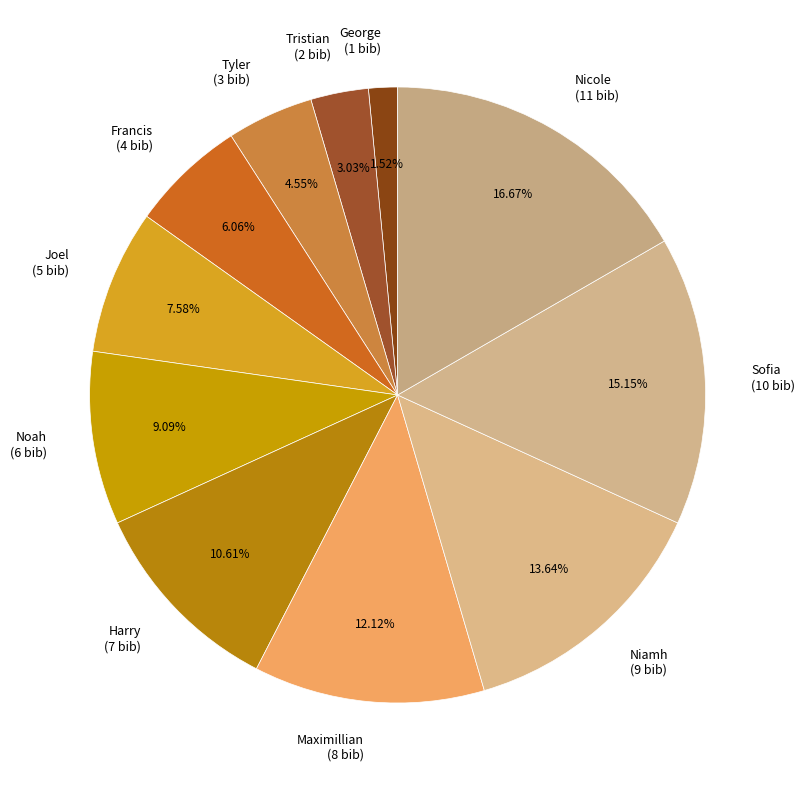

To the nearest percent, what is the difference between the Francis and George slice percentages?

5%